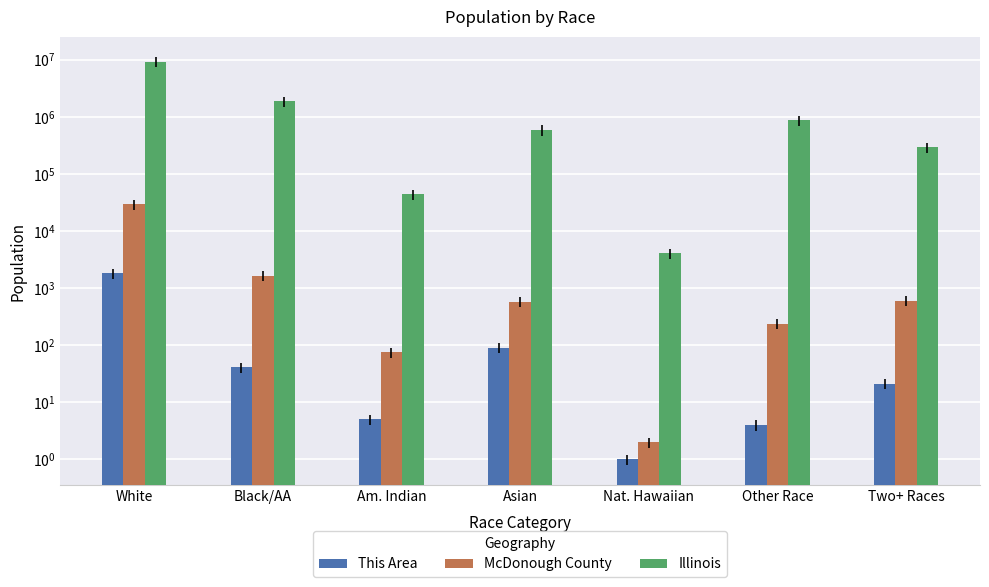

The McDonough County series shows 393 at Other Race. True or false?

False